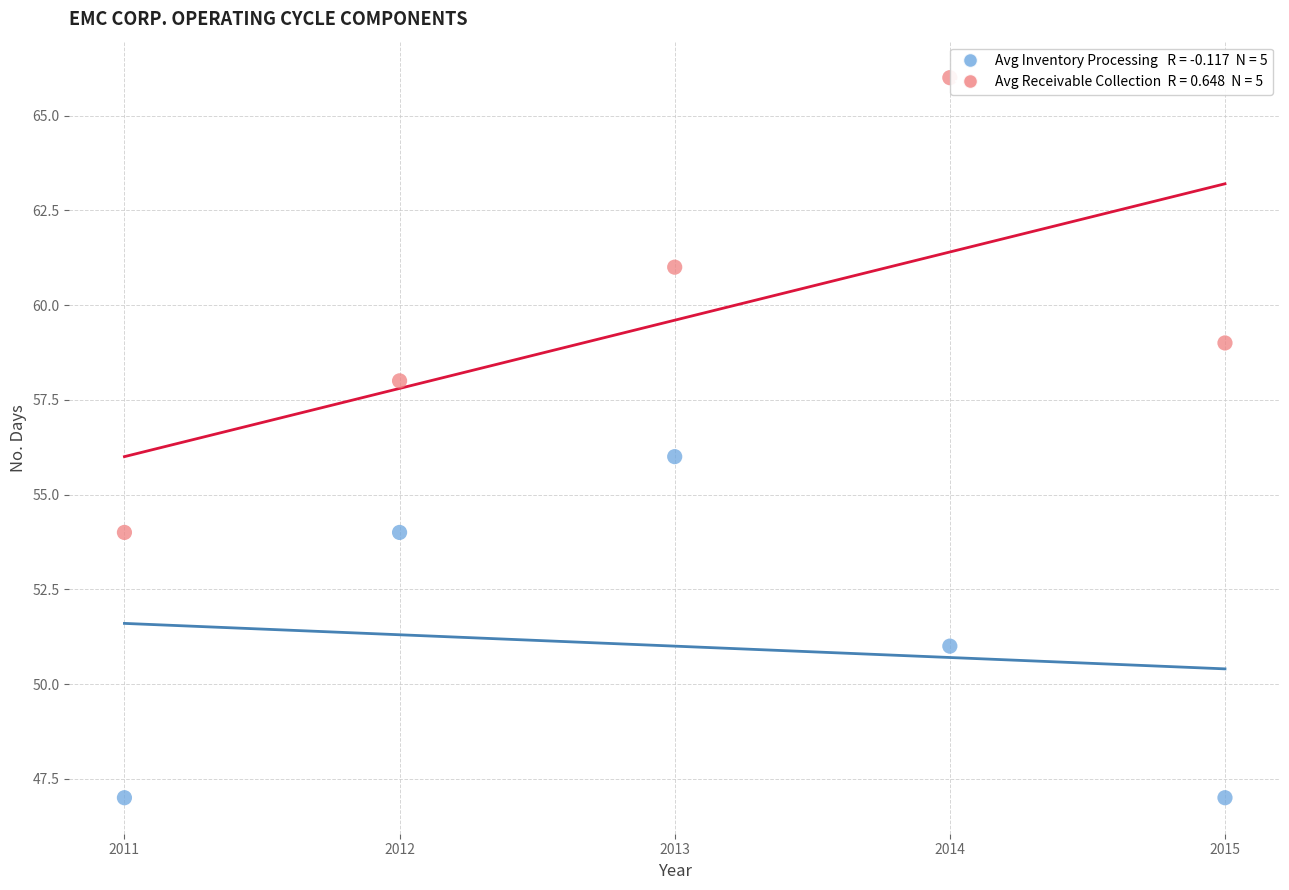

Across all data points, what is the average Y value?

55